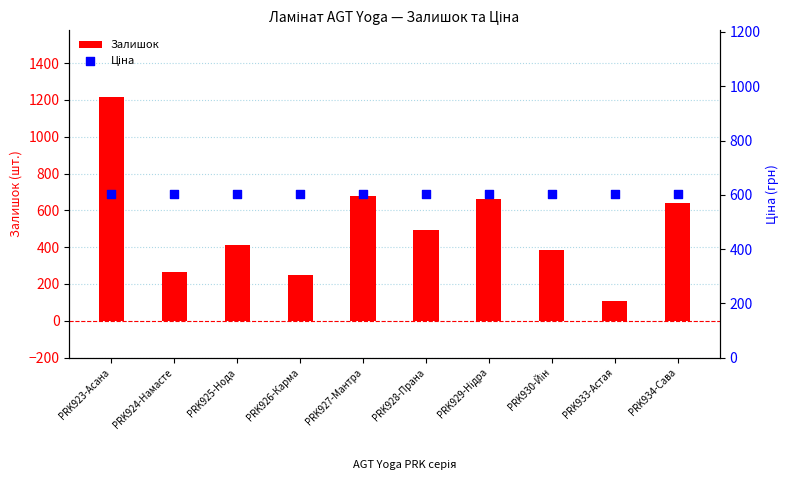

What is the total value across all series at PRK924-Намасте?

870.0